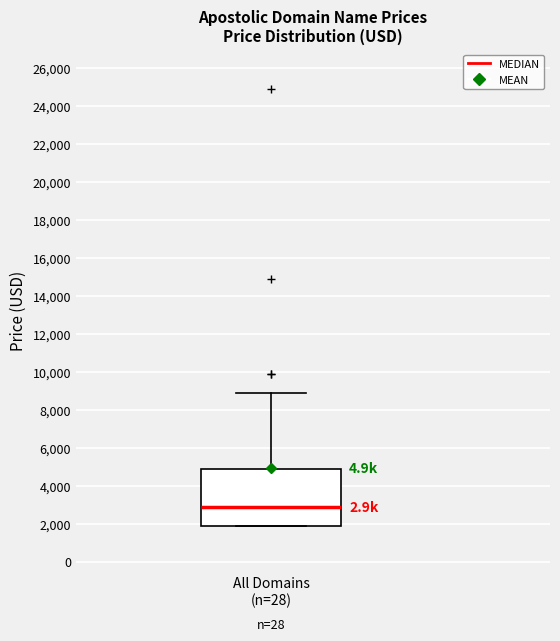

Where does the median line of the box for All Domains (n=28) sit on the y-axis? The values are not printed on the chart, so give them approximately, as read against the axis.

2800